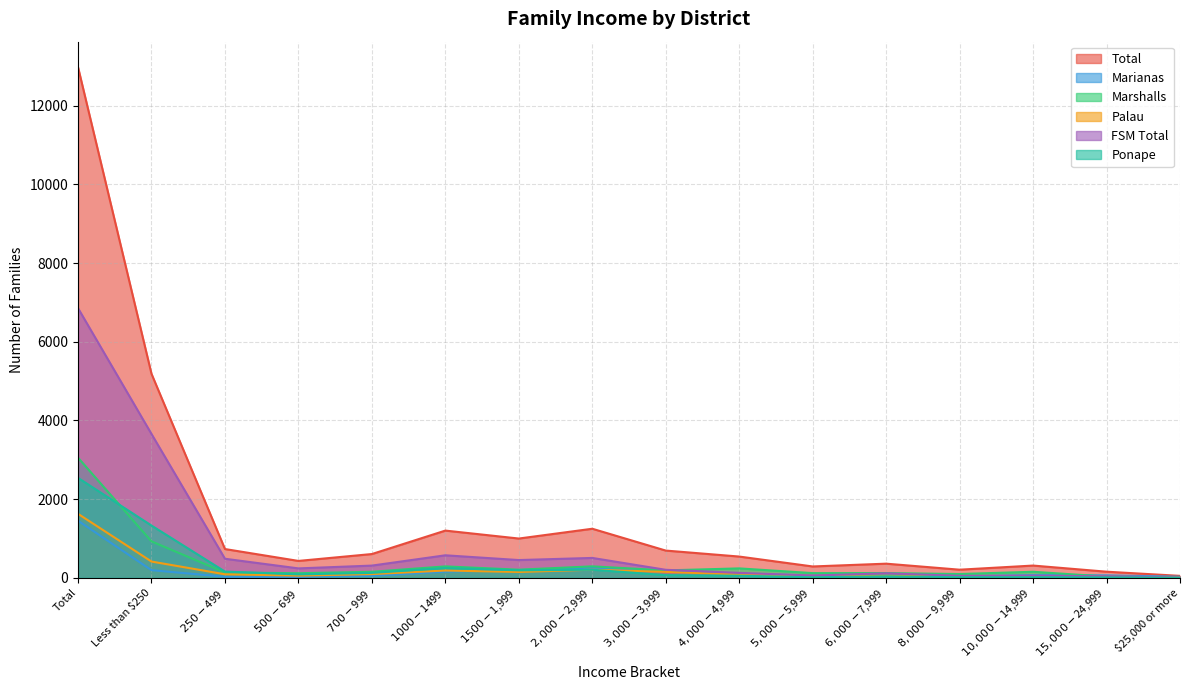

What is the difference between the maximum and minimum values in the Palau series?

1615